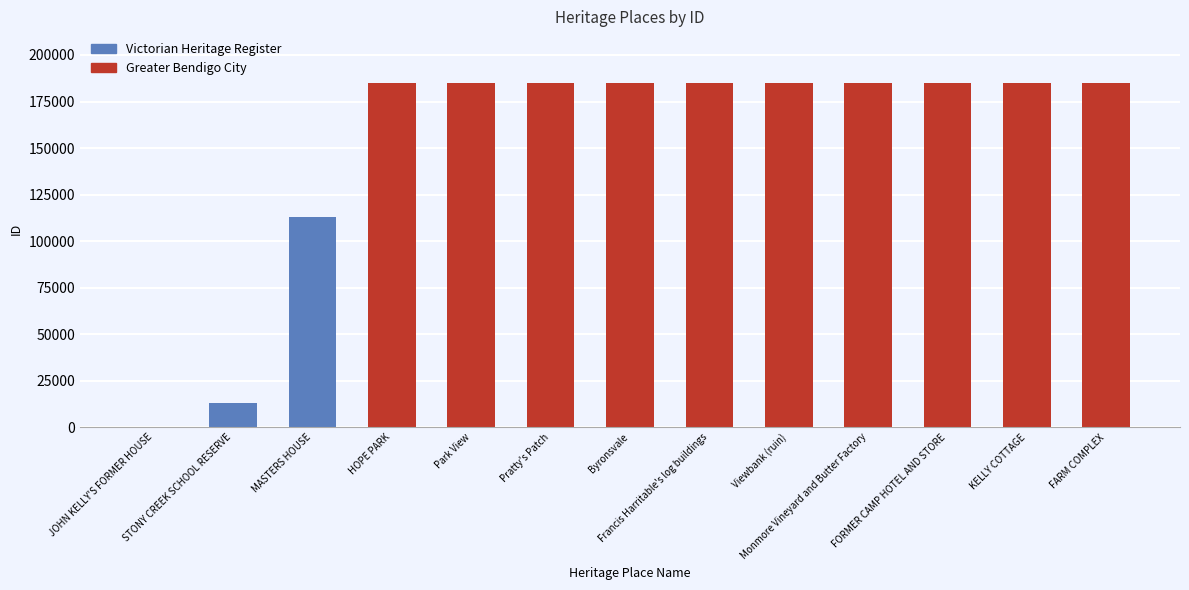

List the labels in order of value, smallest first.

JOHN KELLY'S FORMER HOUSE, STONY CREEK SCHOOL RESERVE, MASTERS HOUSE, HOPE PARK, Park View, Pratty's Patch, Byronsvale, Francis Harritable's log buildings, Viewbank (ruin), Monmore Vineyard and Butter Factory, FORMER CAMP HOTEL AND STORE, KELLY COTTAGE, FARM COMPLEX